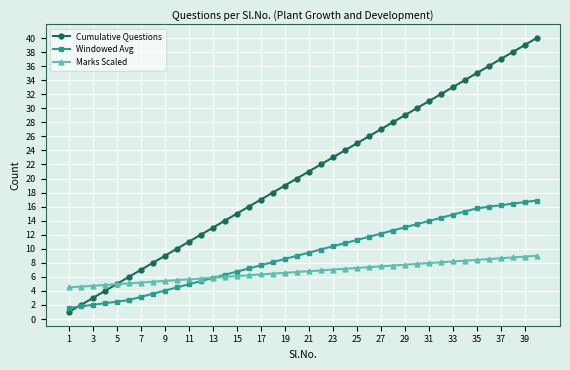

What is the maximum value for Windowed Avg?

16.9